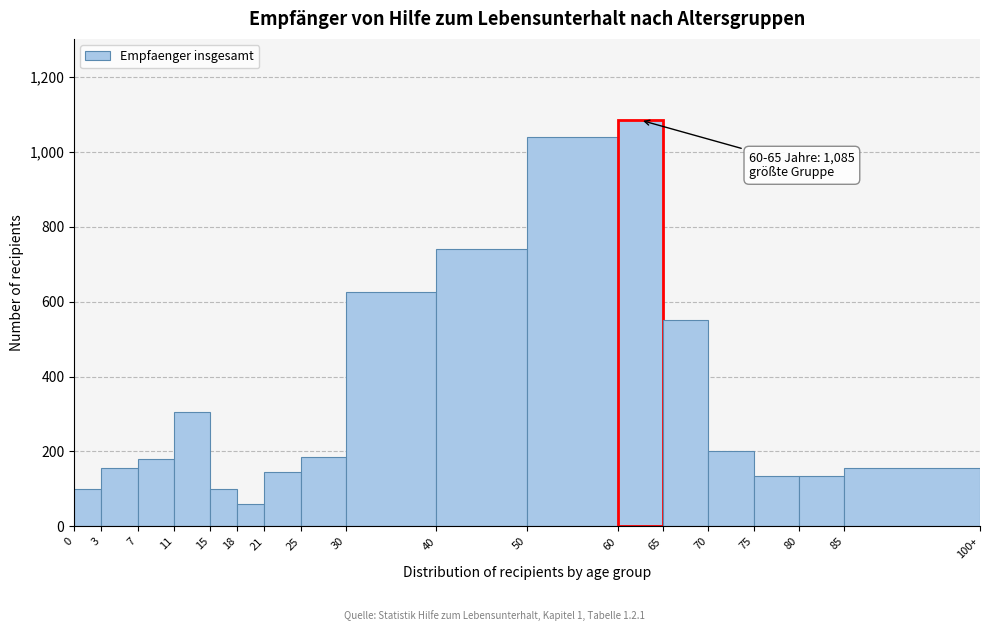

Where is the data nearest to the value 572?

65